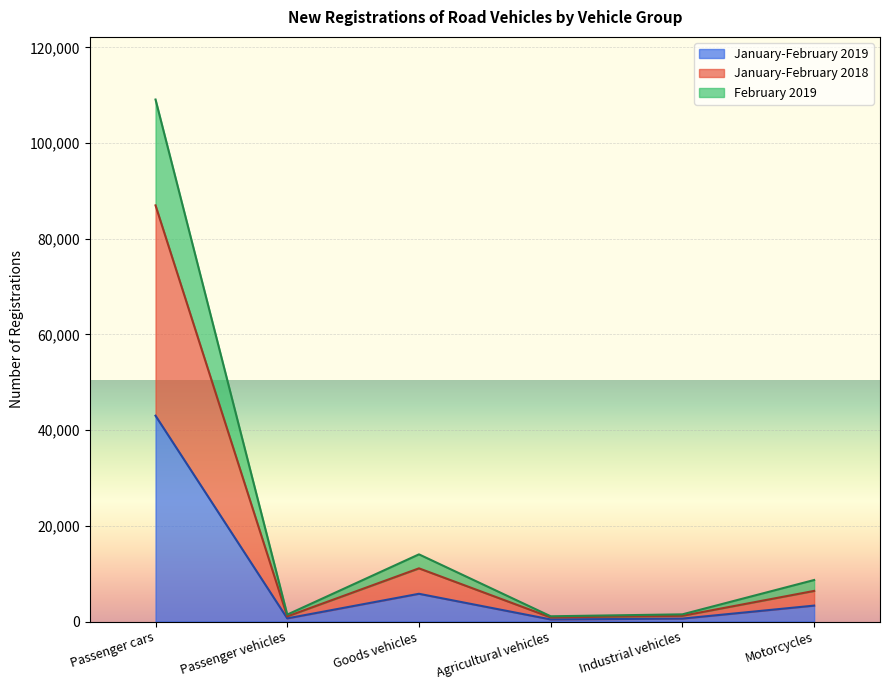

What is the total value across all series at Passenger cars?

109090